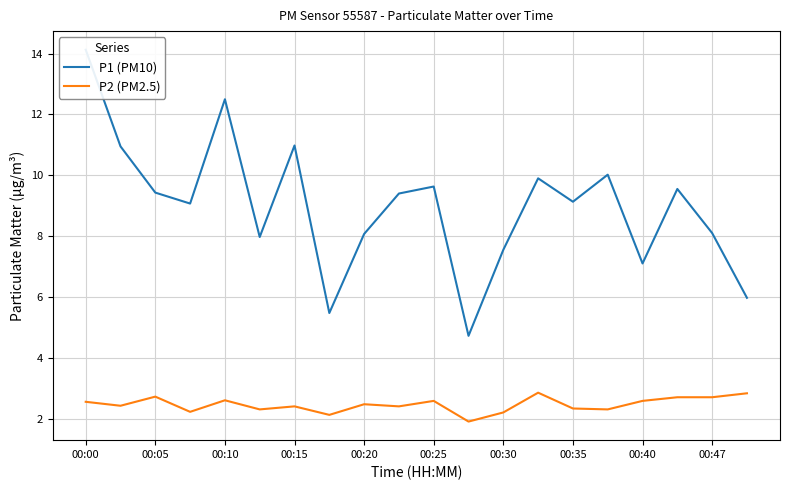

True or false: P2 (PM2.5) has a value of 2.4 at 00:15.

True